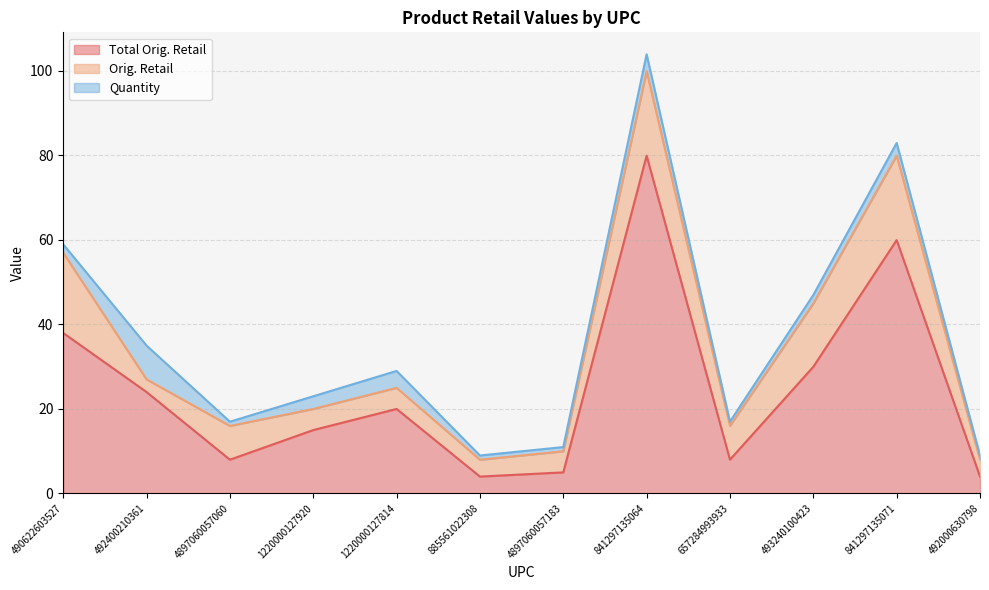

Which series has the largest range (max minus min)?

Total Orig. Retail